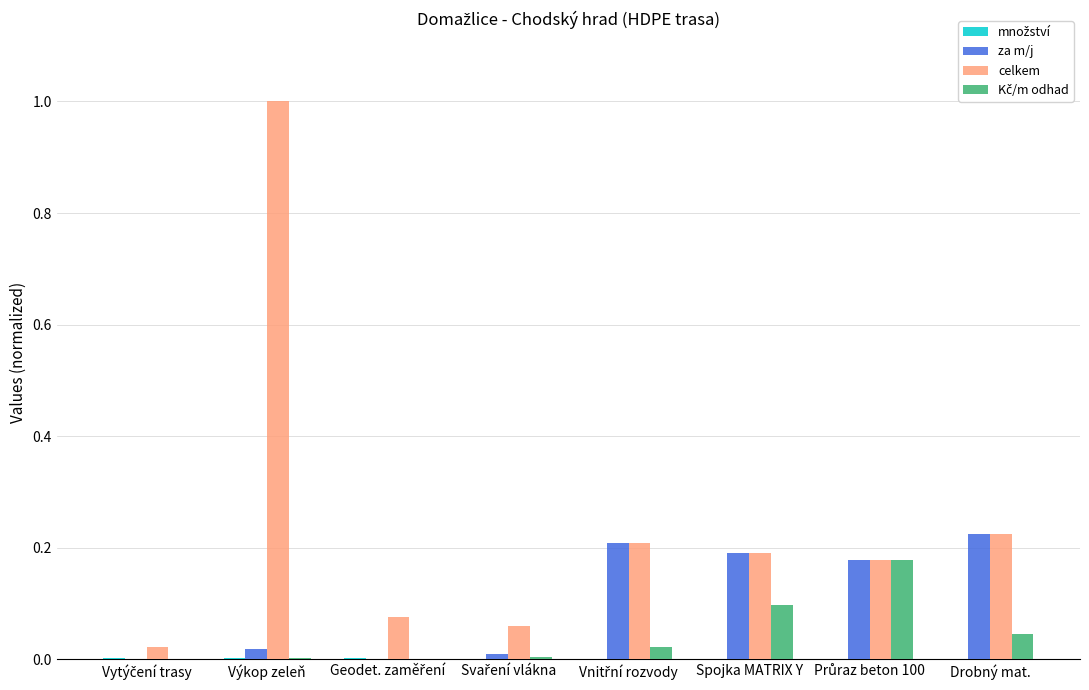

What is the maximum value shown in the chart?

1.0